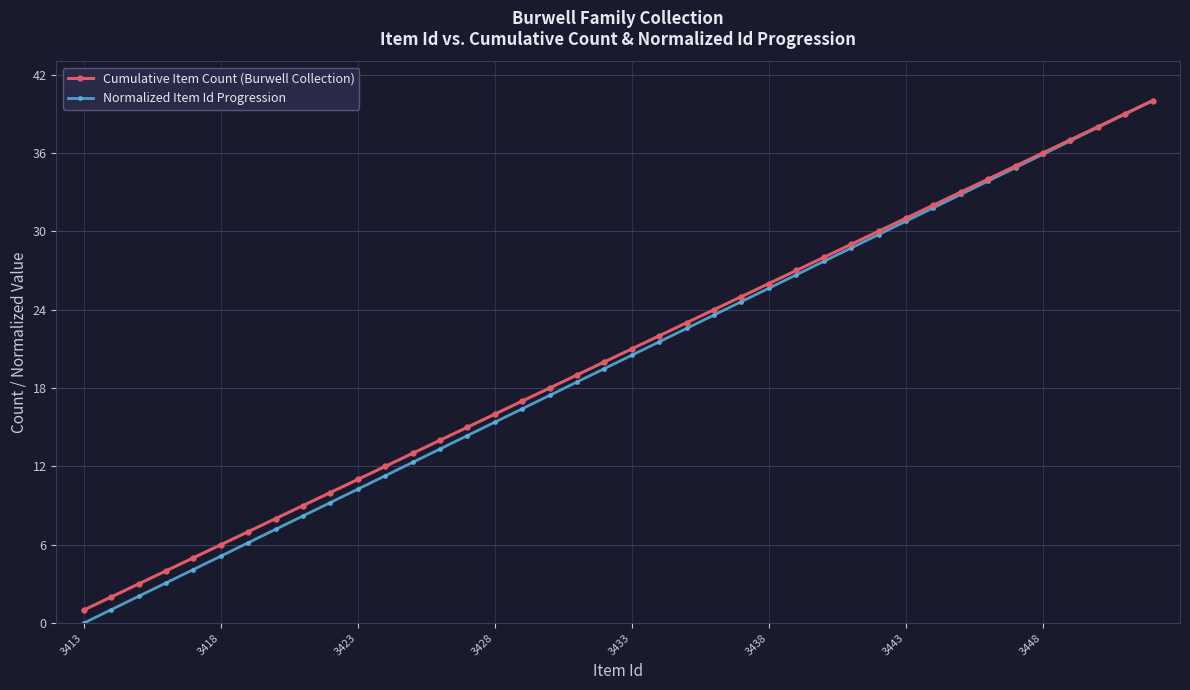

What is the value of the Normalized Item Id Progression point at the 38th from the left?

37.9